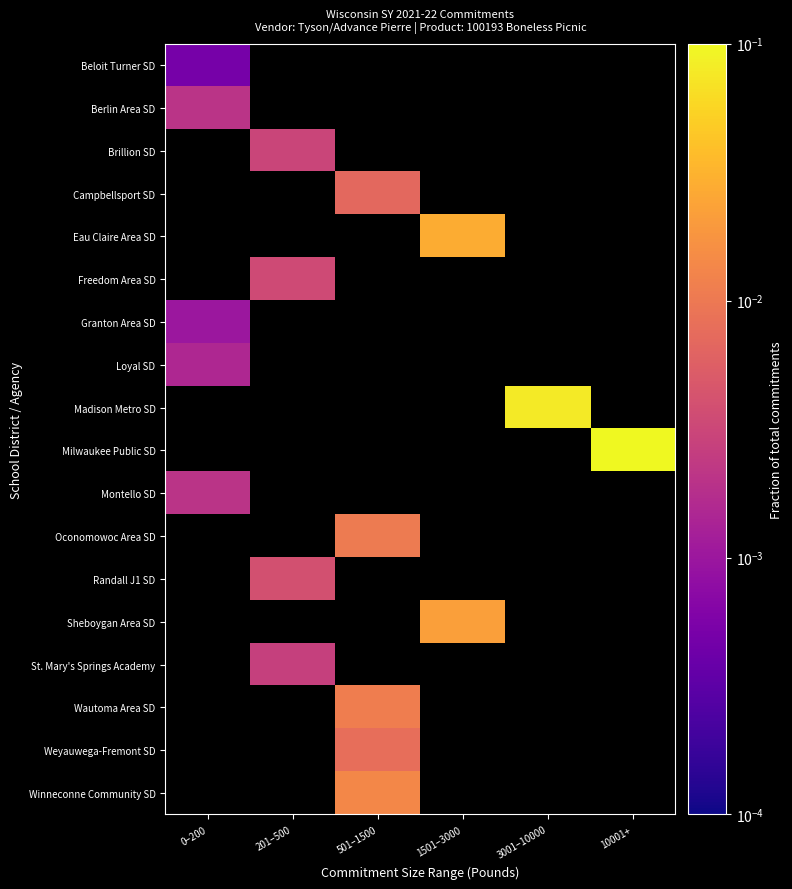

Count the number of data series in this chart.

18